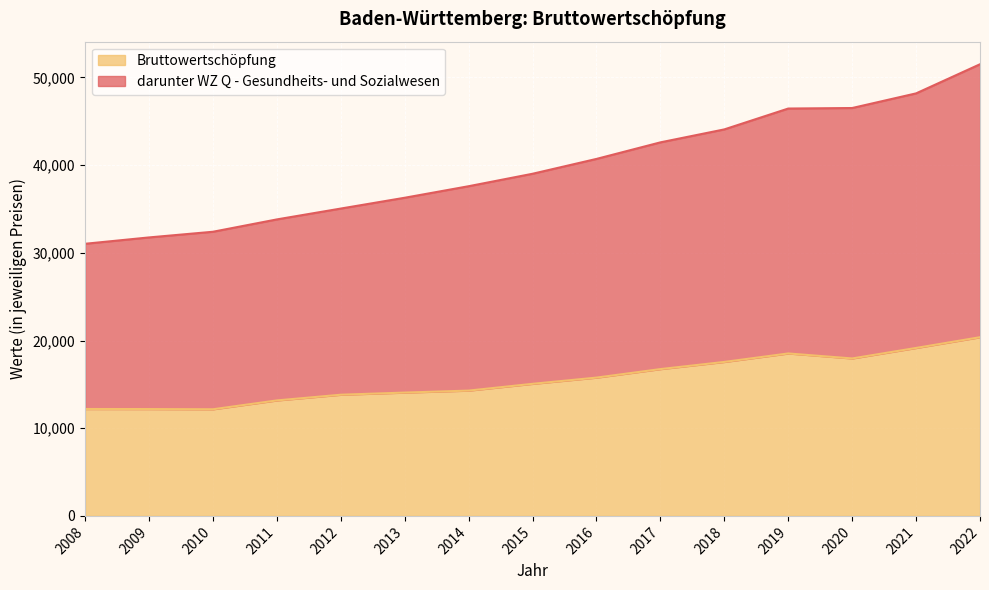

The value of darunter WZ Q - Gesundheits- und Sozialwesen at 2014 is 55581.8. True or false?

False